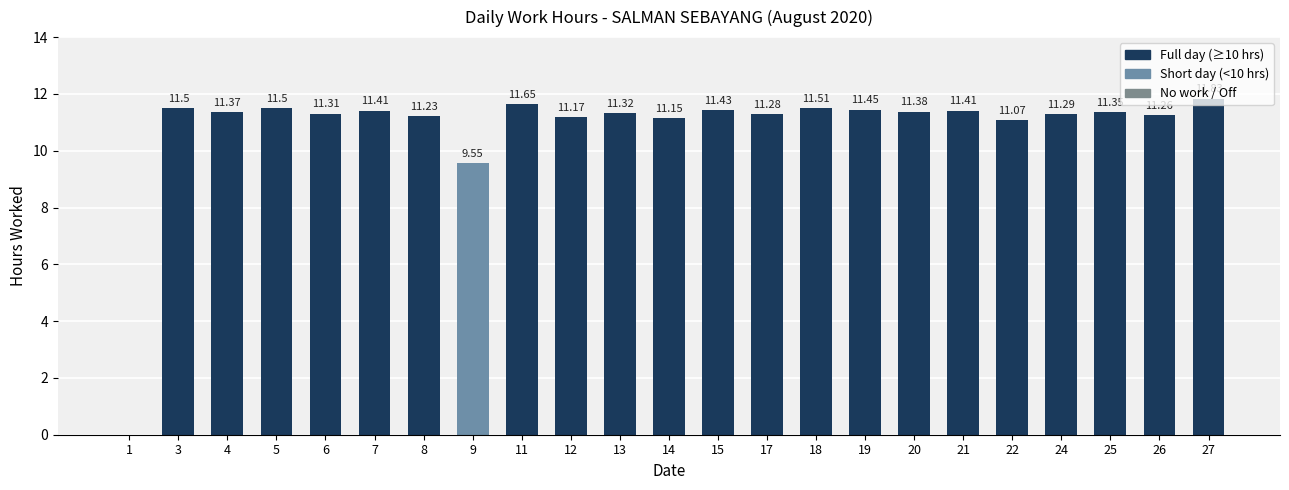

Count the number of data series in this chart.

1